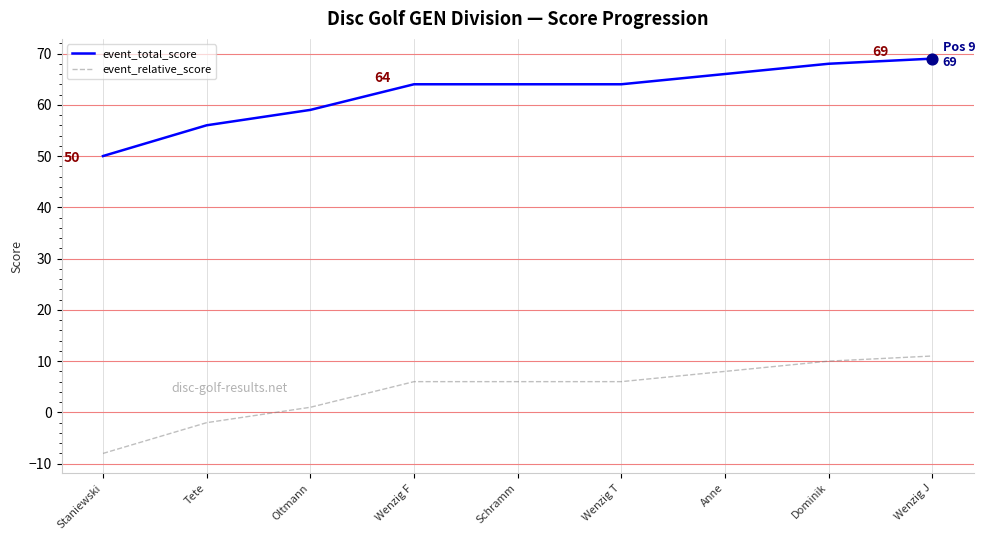

What is the difference between the highest and lowest values at Wenzig J?

58